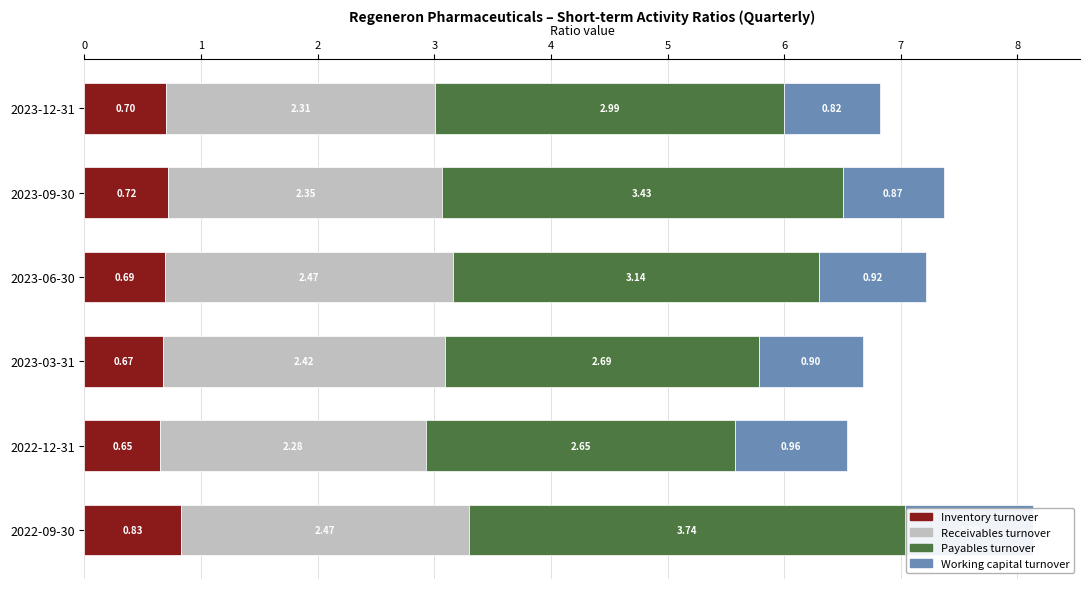

At which category is the sum across all series the highest?

2022-09-30